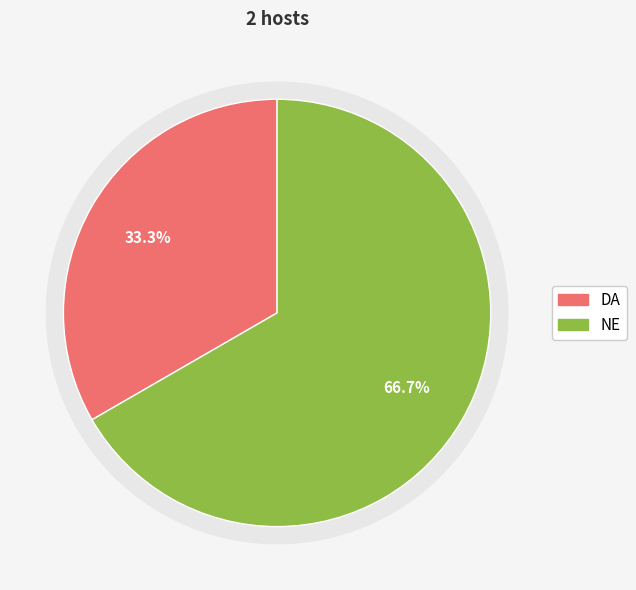

True or false: NE accounts for 57% of the total.

False